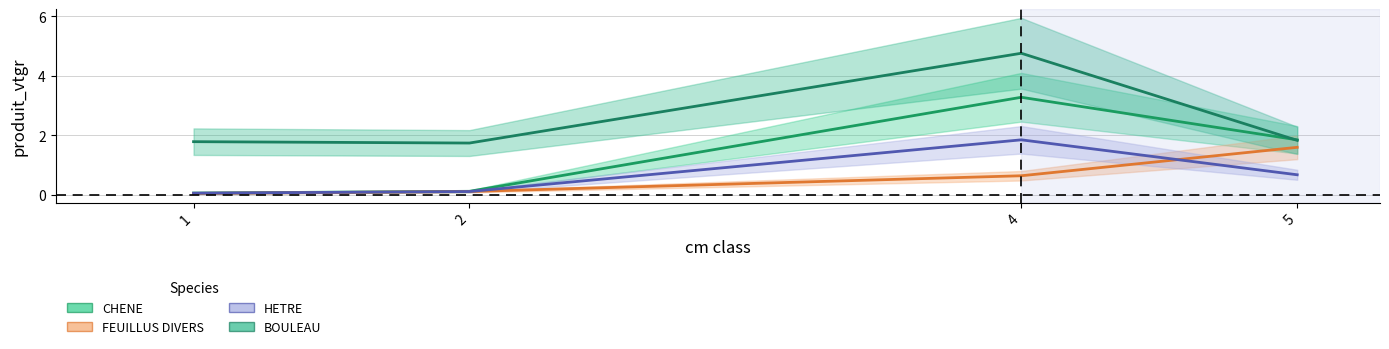

How many categories are shown in the chart?

4